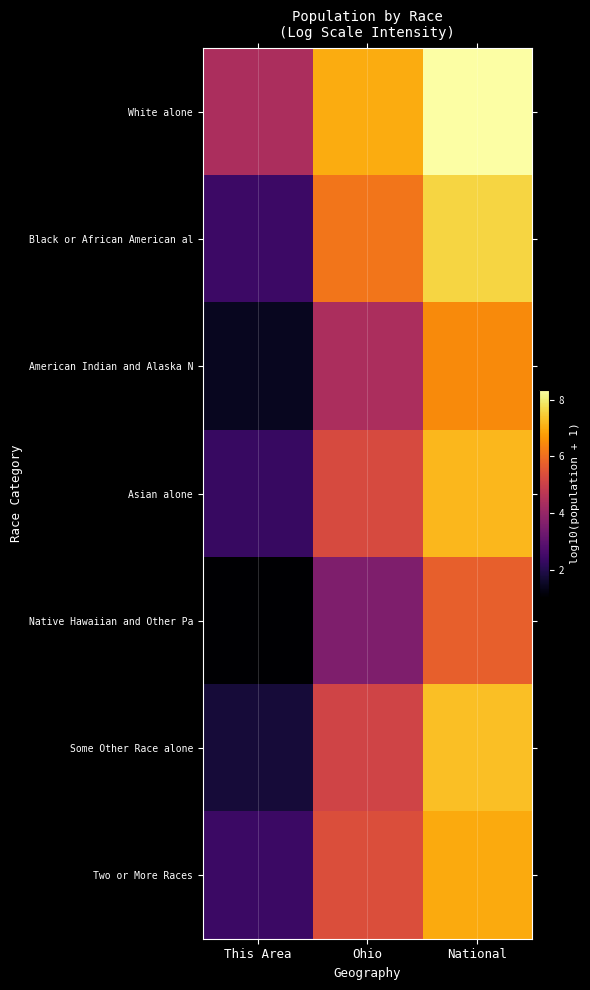

Reading right to left, transcribe all the data shown in this chart.

White alone: National=8.3	Ohio=7.0	This Area=4.4
Black or African American al: National=7.6	Ohio=6.1	This Area=2.4
American Indian and Alaska N: National=6.5	Ohio=4.4	This Area=1.4
Asian alone: National=7.2	Ohio=5.3	This Area=2.3
Native Hawaiian and Other Pa: National=5.7	Ohio=3.6	This Area=1.0
Some Other Race alone: National=7.3	Ohio=5.1	This Area=1.8
Two or More Races: National=7.0	Ohio=5.4	This Area=2.4